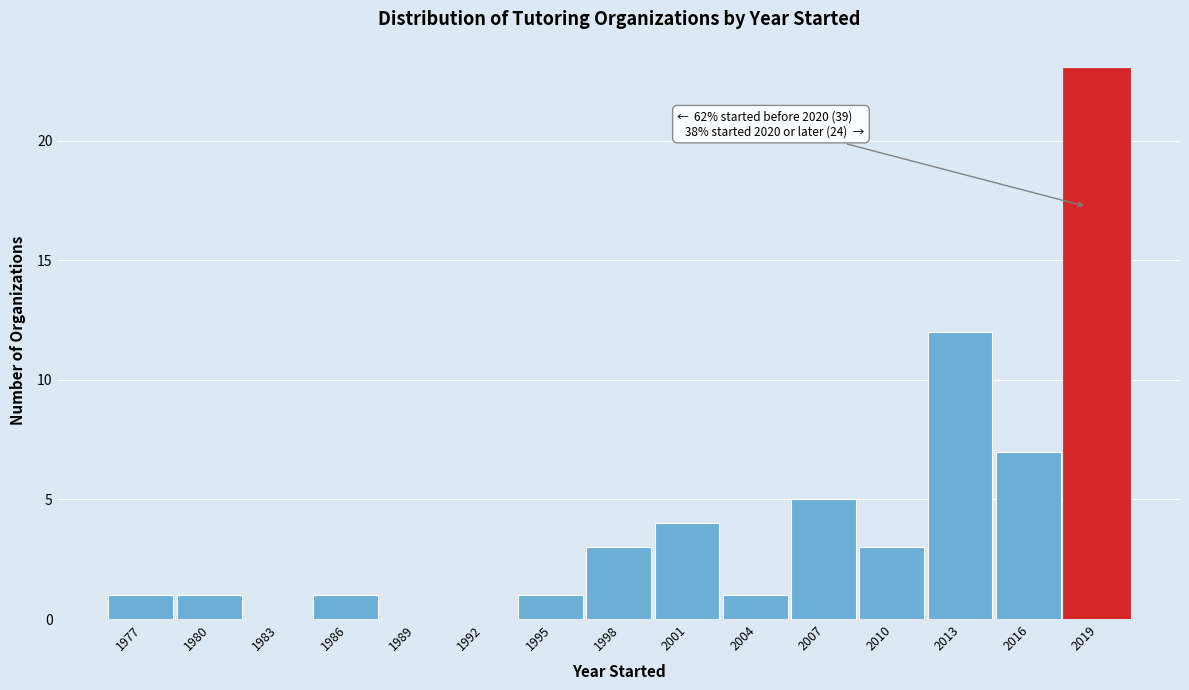

Reading right to left, transcribe all the data shown in this chart.

2019=23	2016=7	2013=12	2010=3	2007=5	2004=1	2001=4	1998=3	1995=1	1992=0	1989=0	1986=1	1983=0	1980=1	1977=1